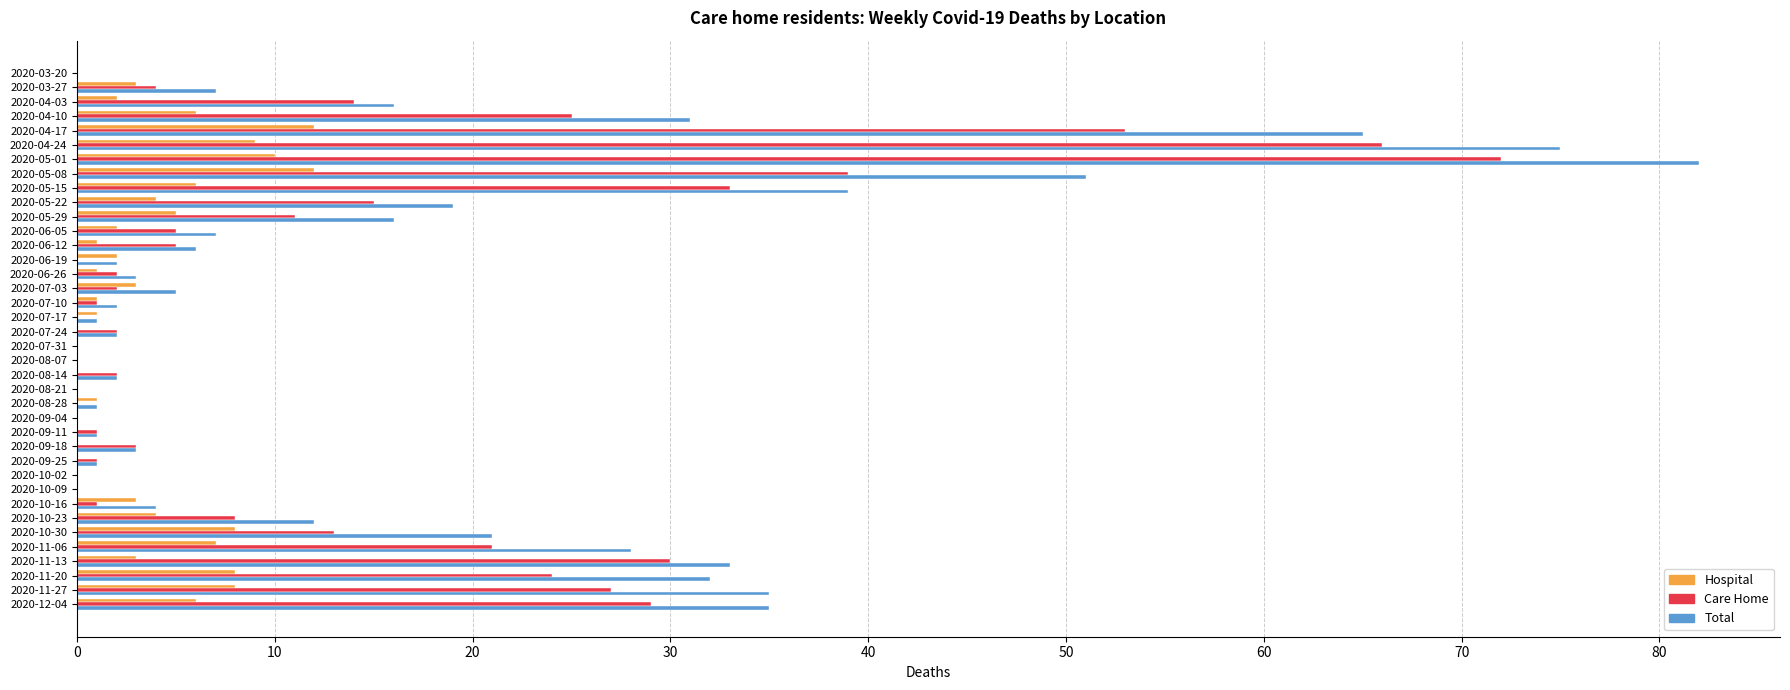

How many distinct data groups are displayed?

3